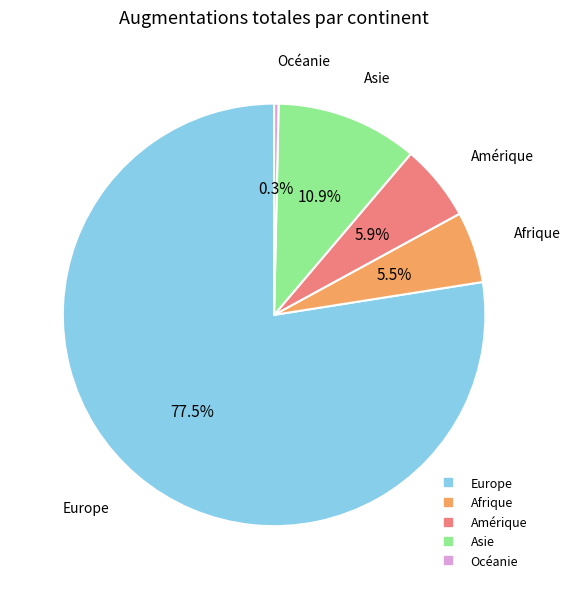

Combined, what portion of the pie is Amérique and Europe?

83.3%